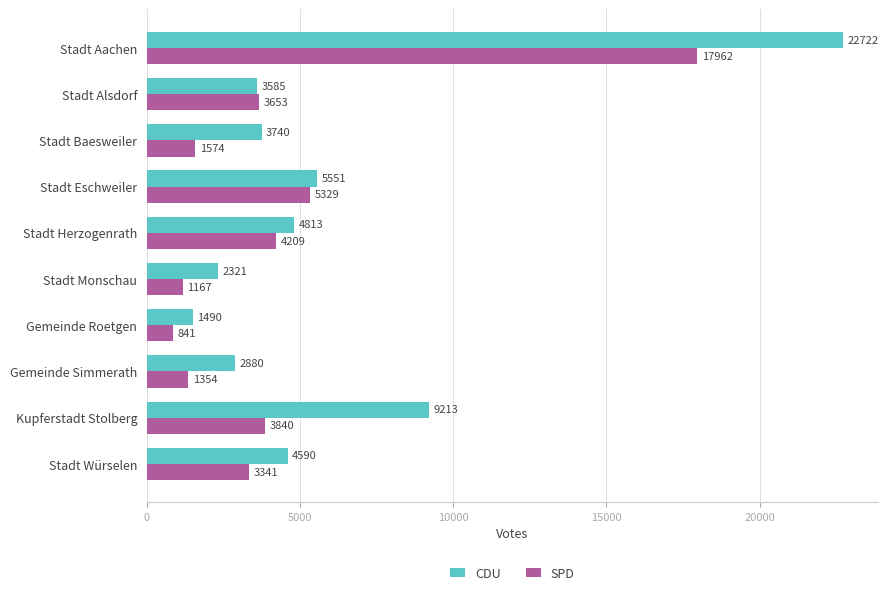

Where is CDU nearest to the value 12106?

Kupferstadt Stolberg